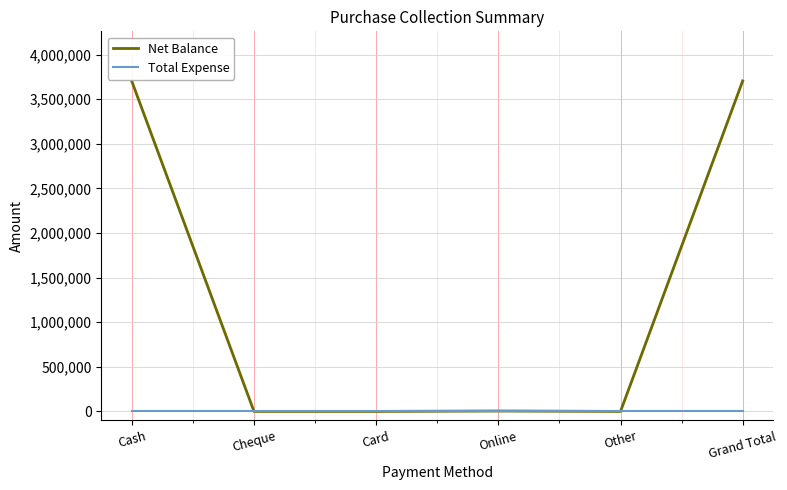

Which series has the widest spread of values?

Net Balance